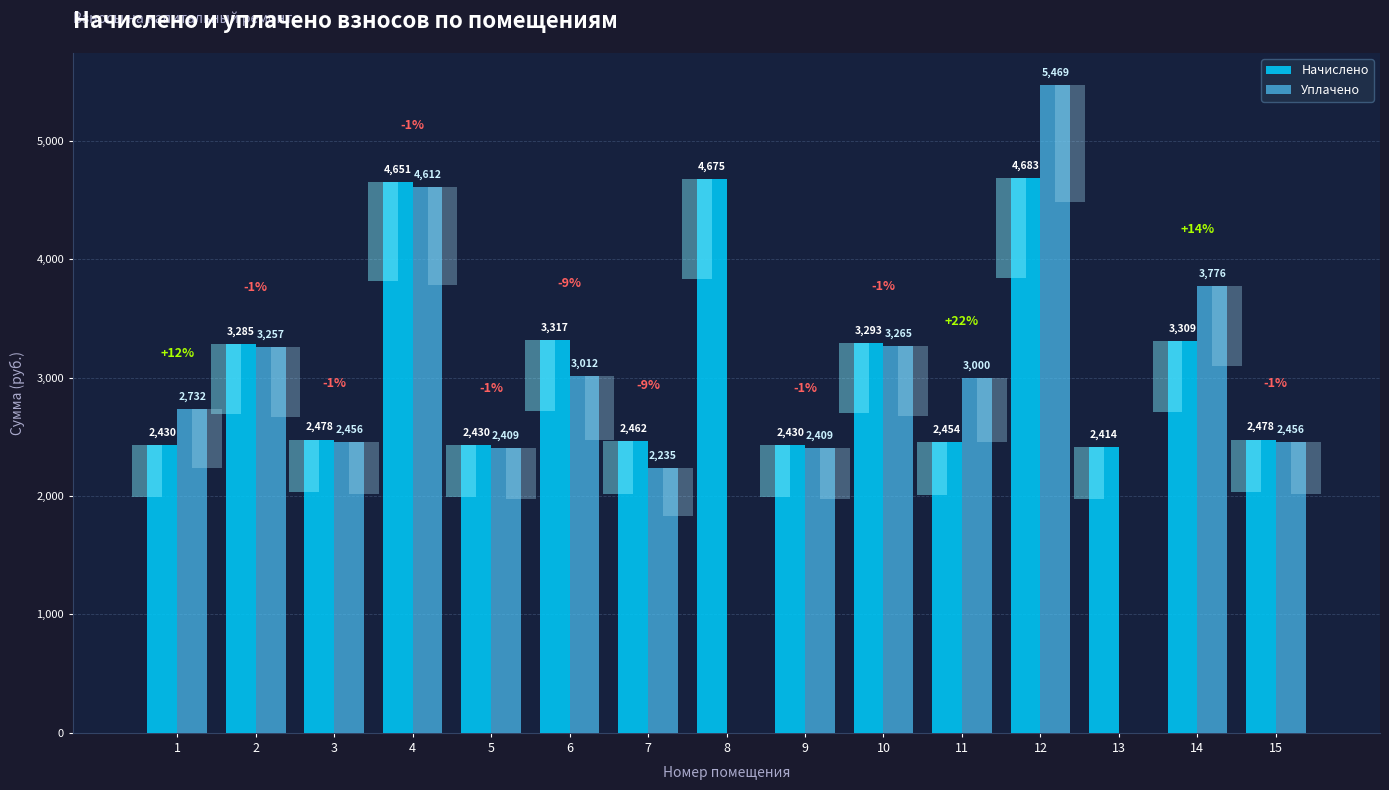

List the series in order of their overall mean, lowest first.

Уплачено, Начислено